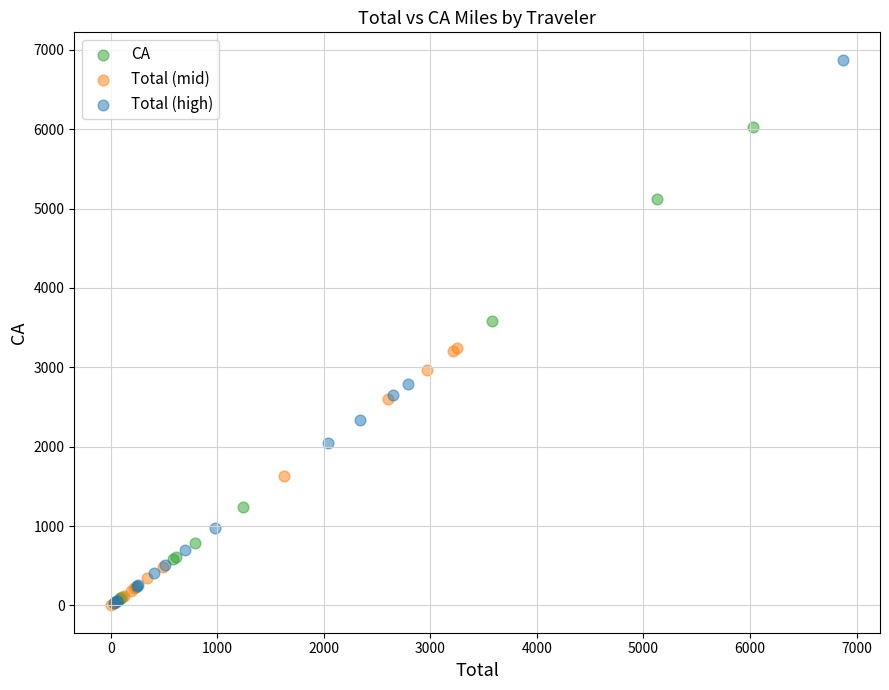

Which series reaches the maximum Y coordinate?

Total (high)